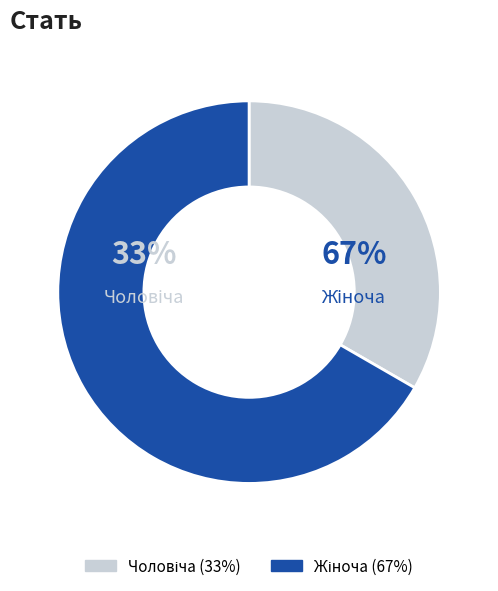

Is it true that Жіноча is 67% of the pie?

True